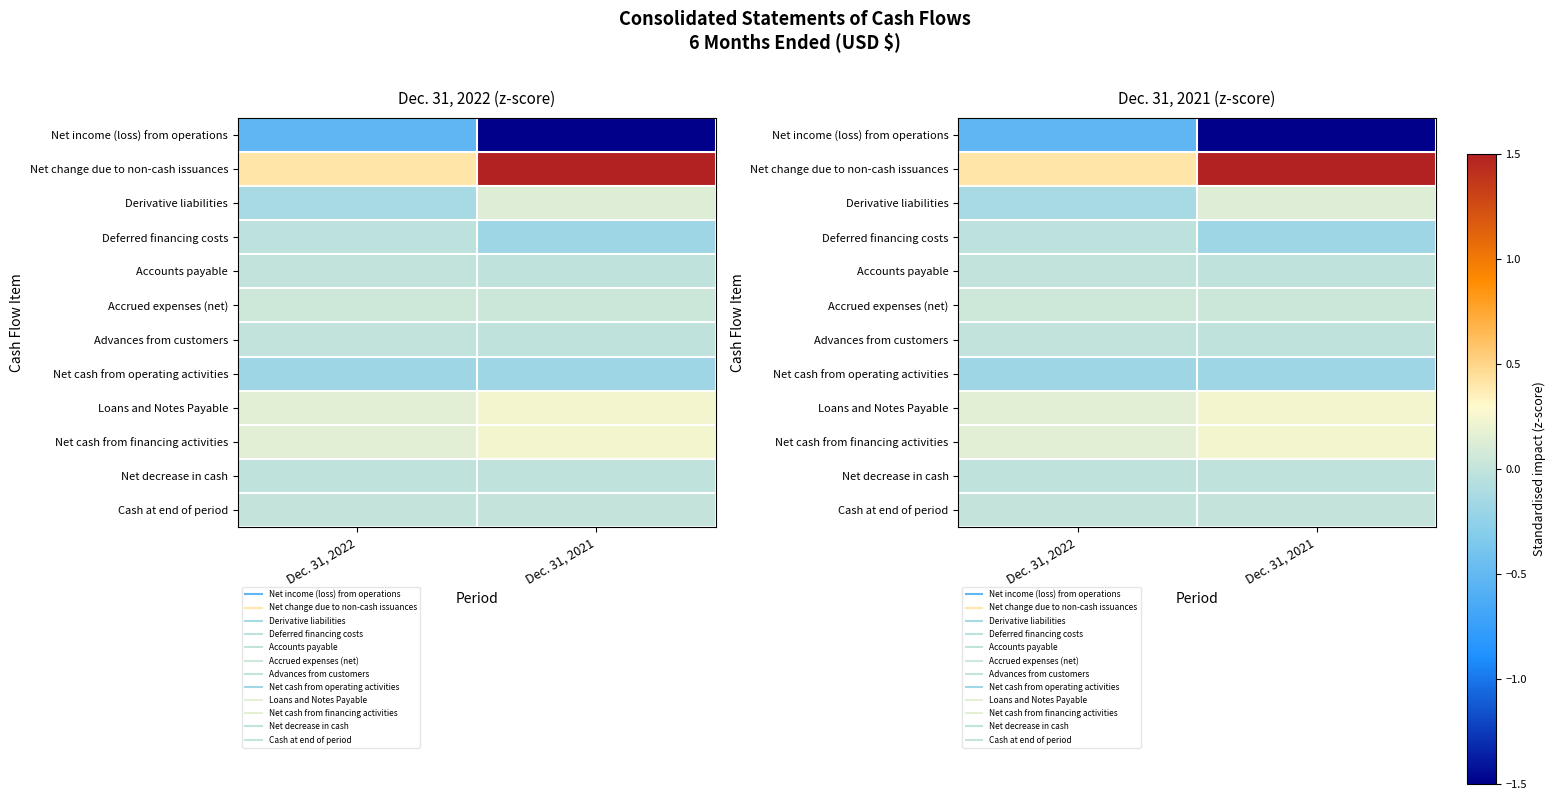

What is the approximate value of Derivative liabilities at Dec. 31, 2021?

0.1